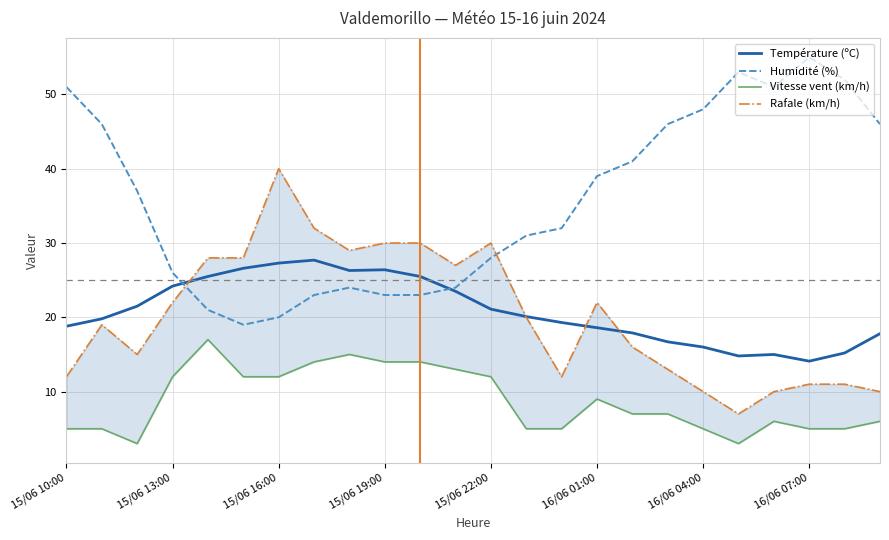

Does the chart display data point markers on the line(s)?

No